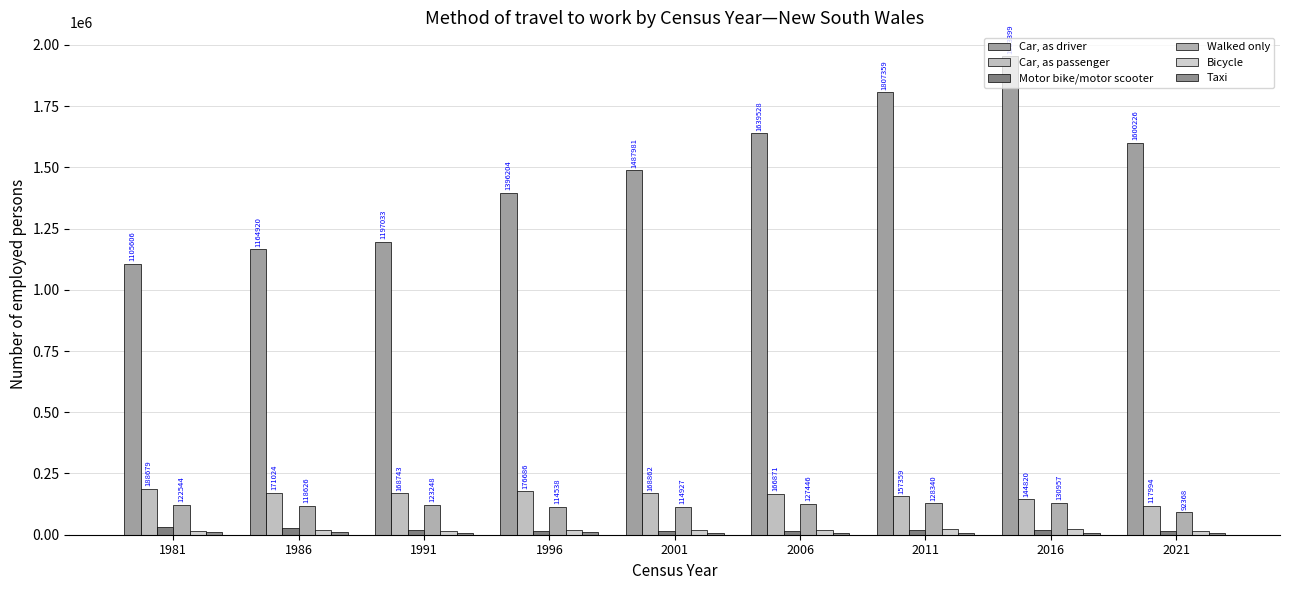

Which series has the largest total across all categories?

Car, as driver